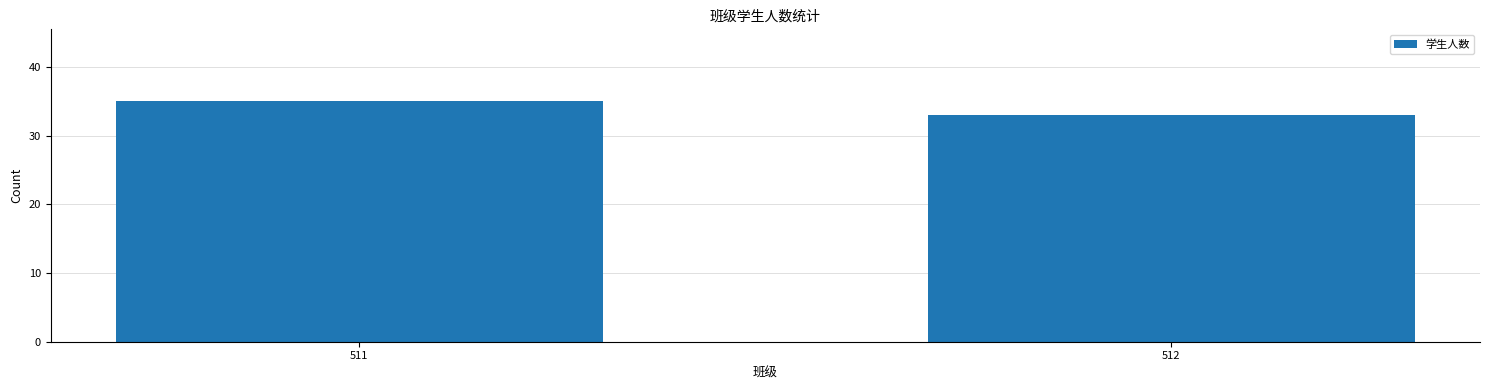

What is the sum of all values?

68